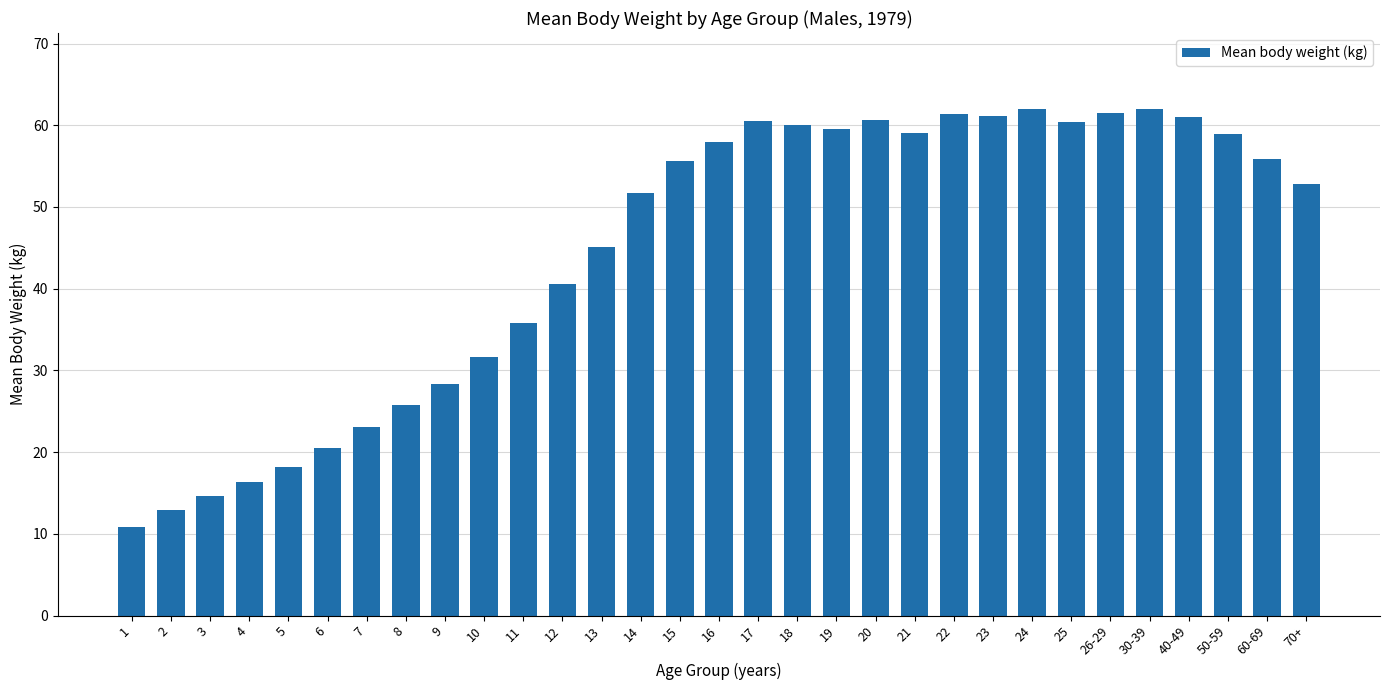

Between 70+ and 50-59, which is larger?

50-59